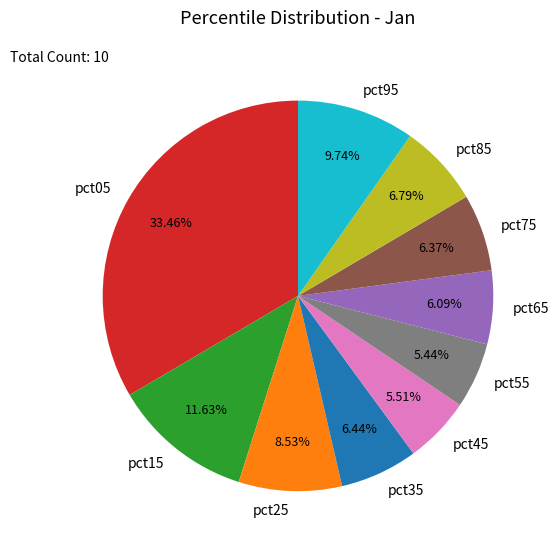

To the nearest percent, what percentage of the pie is pct25?

9%